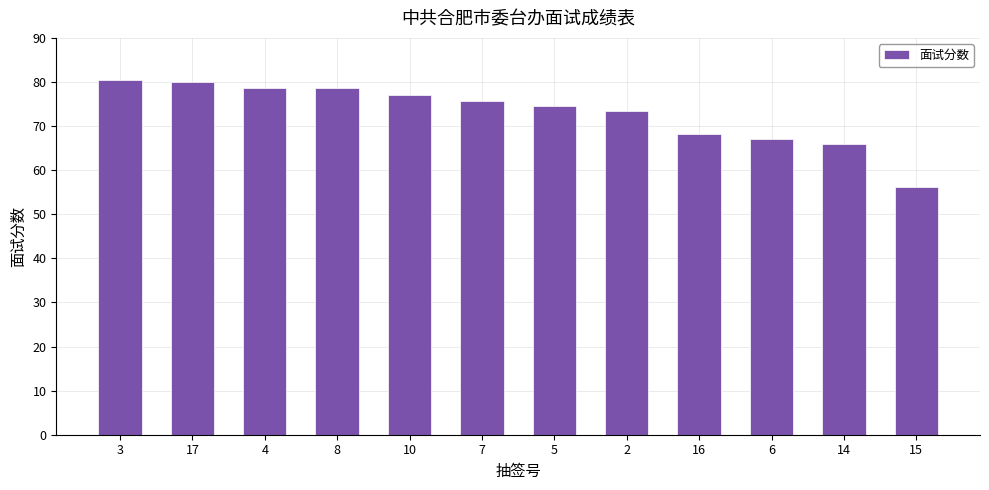

What is the value of the 7th bar from the left?

74.6